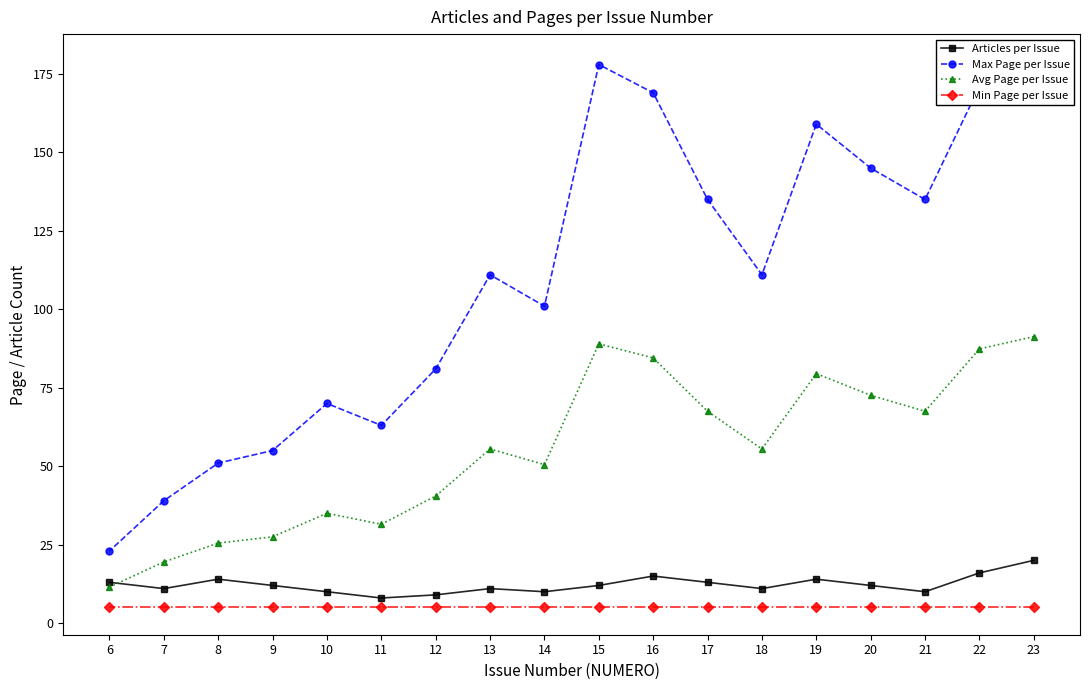

True or false: Articles per Issue and Max Page per Issue intersect in this chart.

False